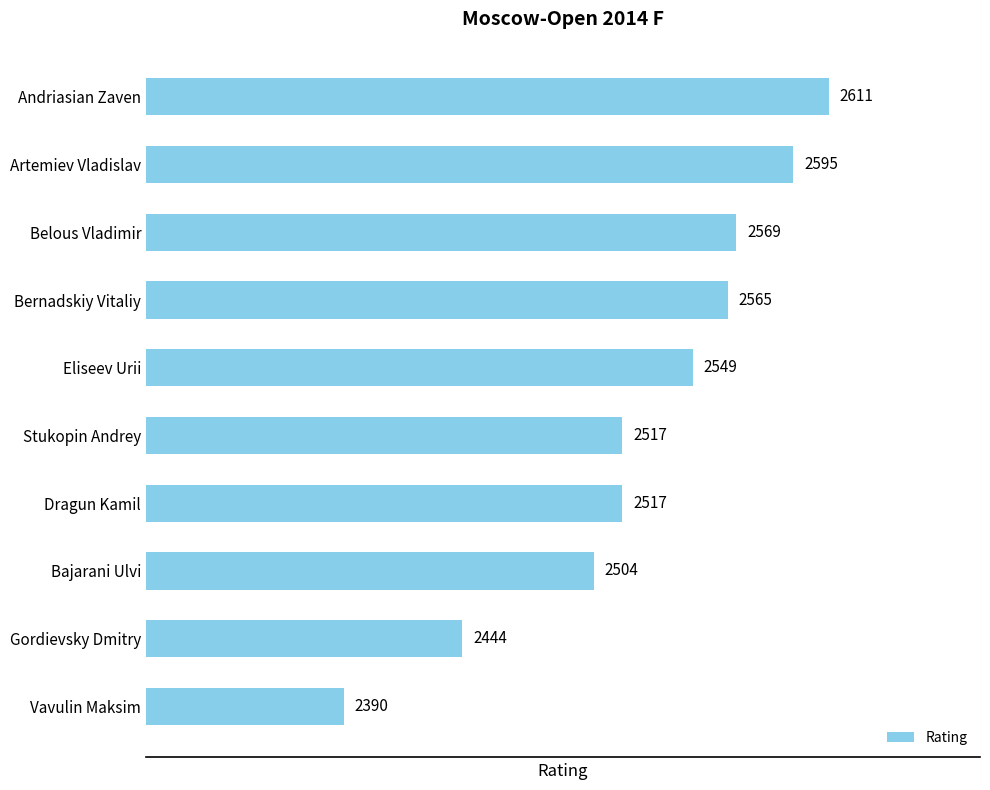

How many data points are less than 2549?

5